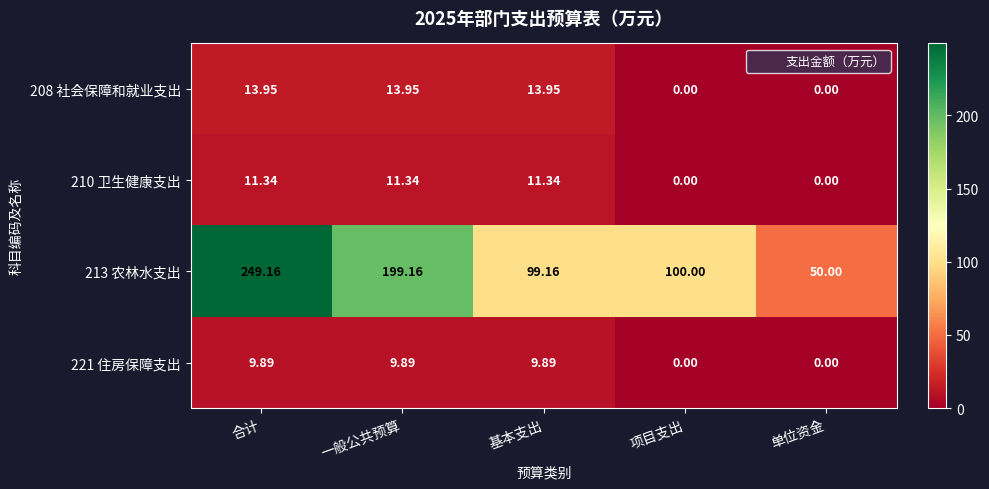

Where does the 208 社会保障和就业支出 series first go above 13?

合计